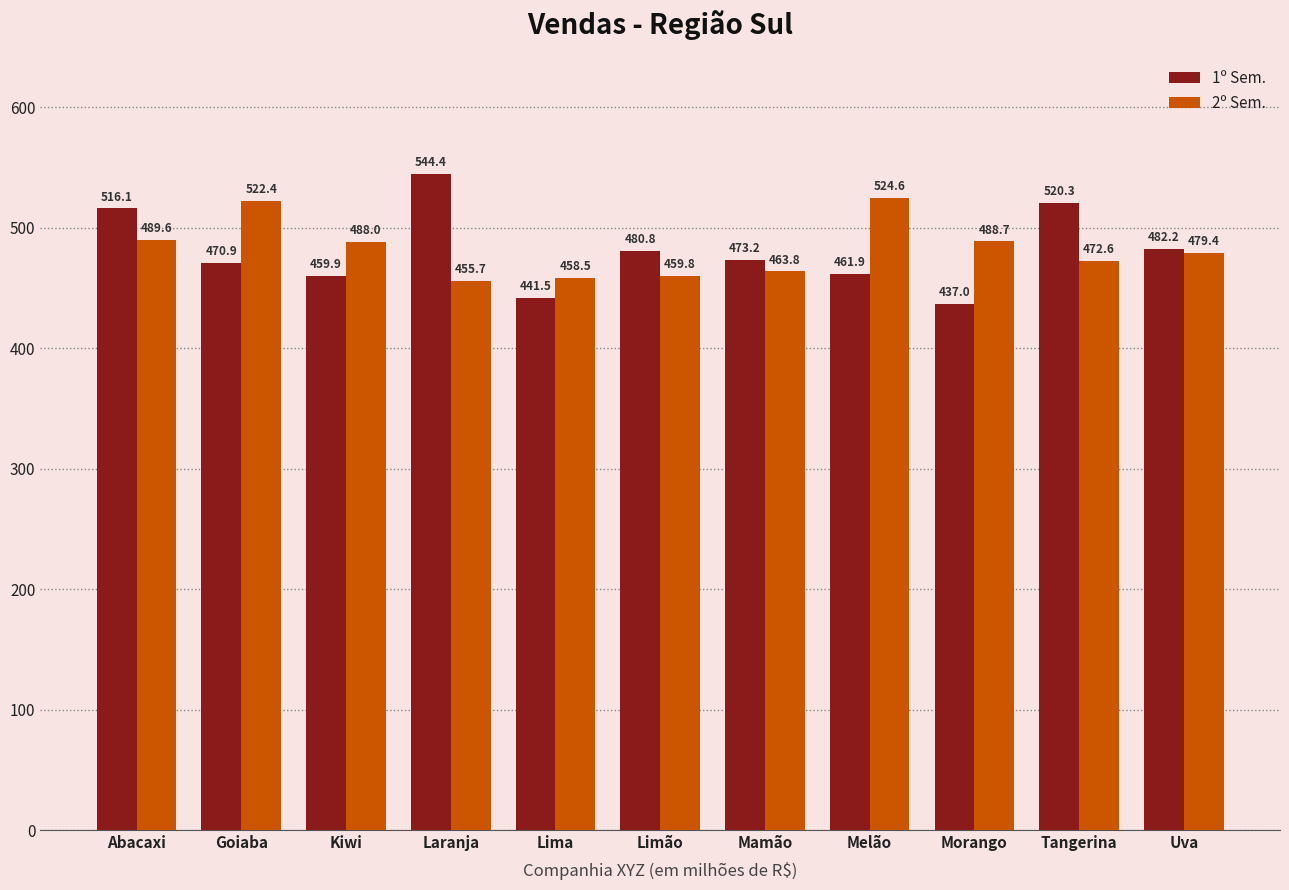

What is the difference between the maximum and minimum values in the 2º Sem. series?

68.9